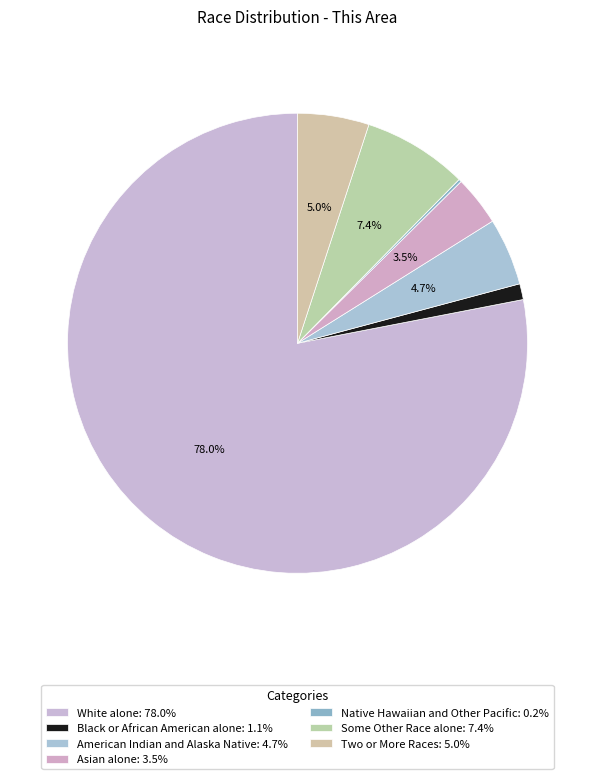

How many slices are in this pie chart?

7